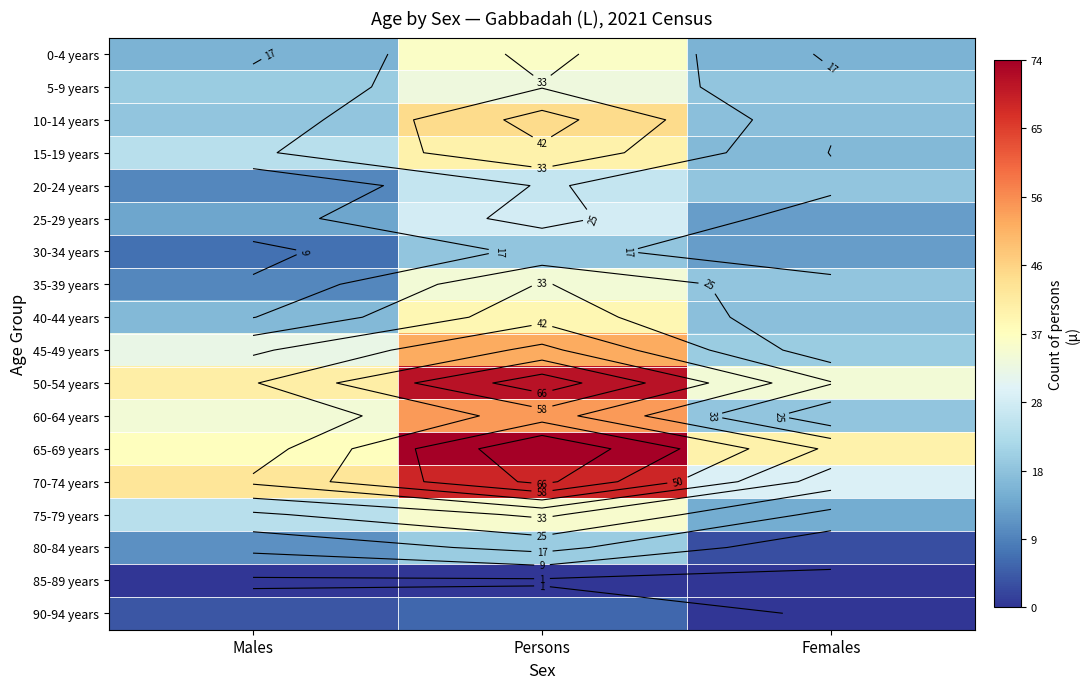

Is the value of 80-84 years at Females greater than the value of 0-4 years at Females?

No